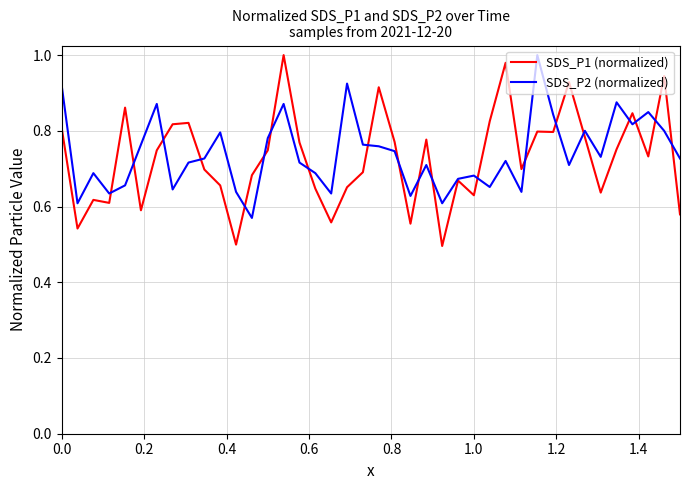

What is the difference between the maximum and minimum values in the SDS_P2 (normalized) series?

0.4